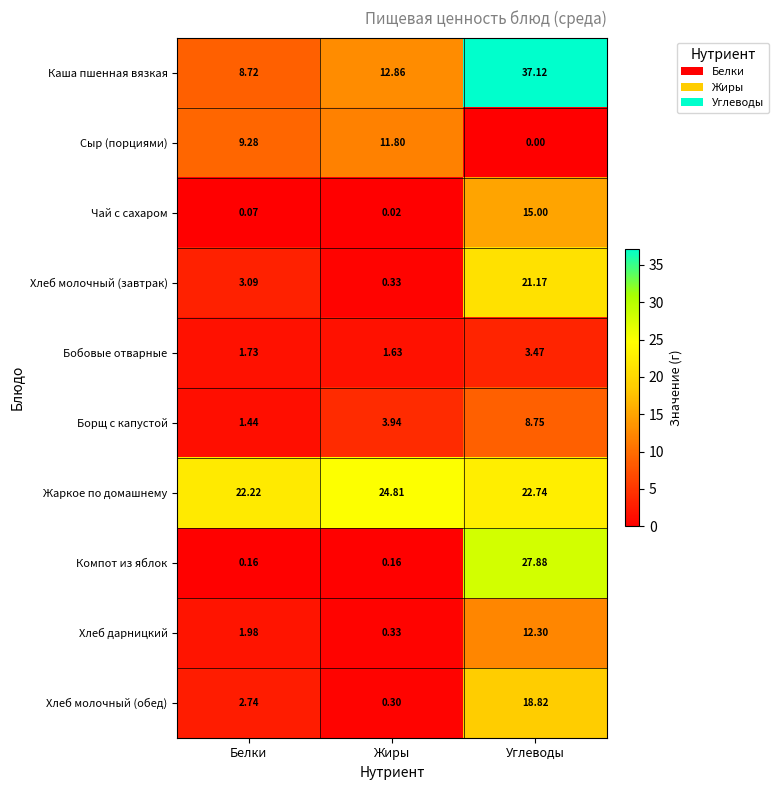

Where is Каша пшенная вязкая nearest to the value 22?

Жиры